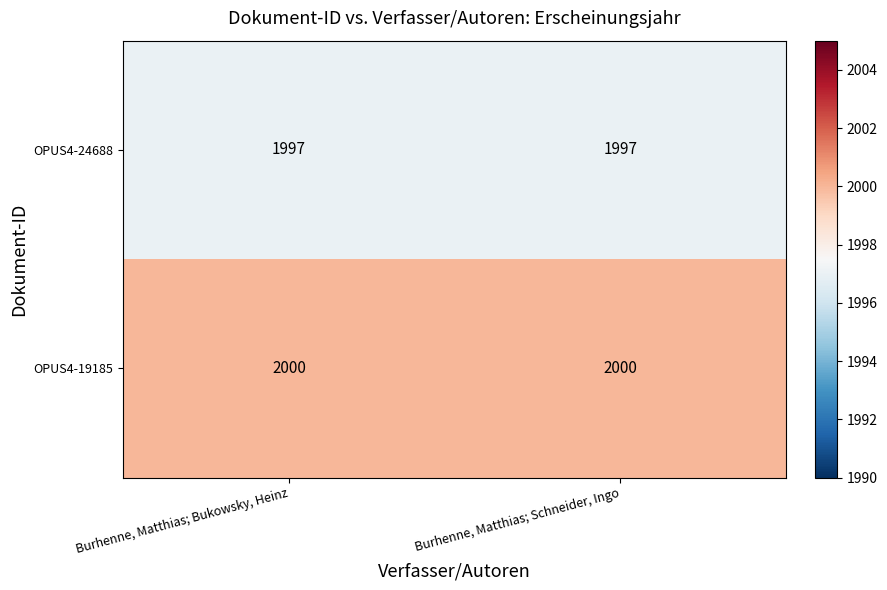

What is the spread (max minus min) of values at Burhenne, Matthias; Schneider, Ingo?

3